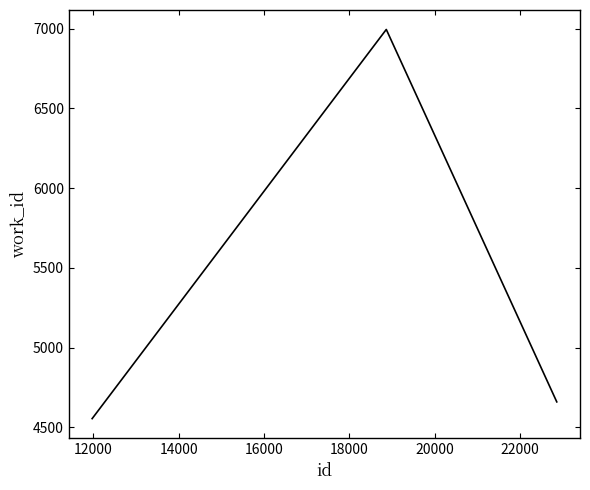

What is the maximum value shown in the chart?

6995